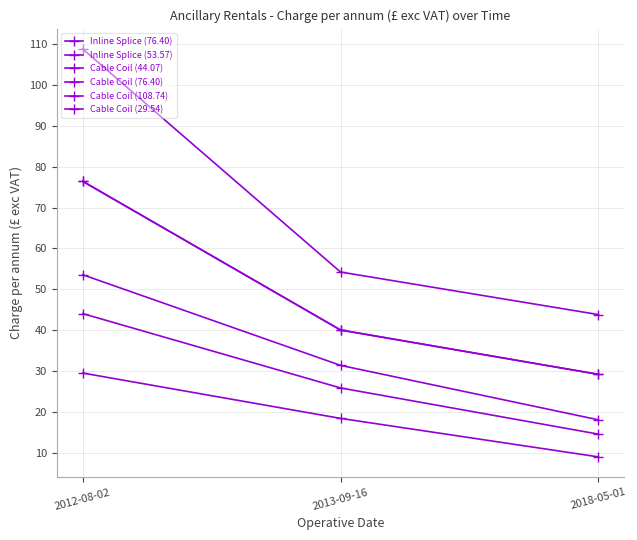

What is the average value of the Inline Splice (53.57) series?

34.4